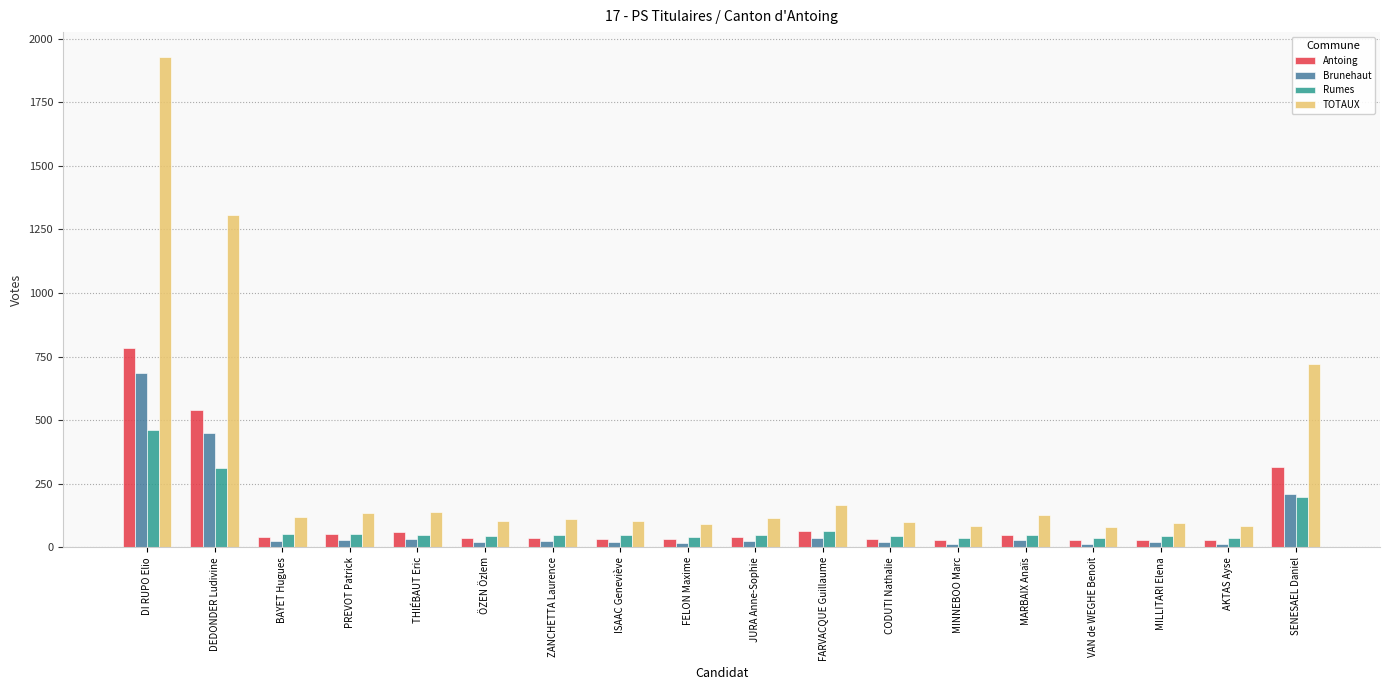

What is the maximum value shown in the chart?

1929